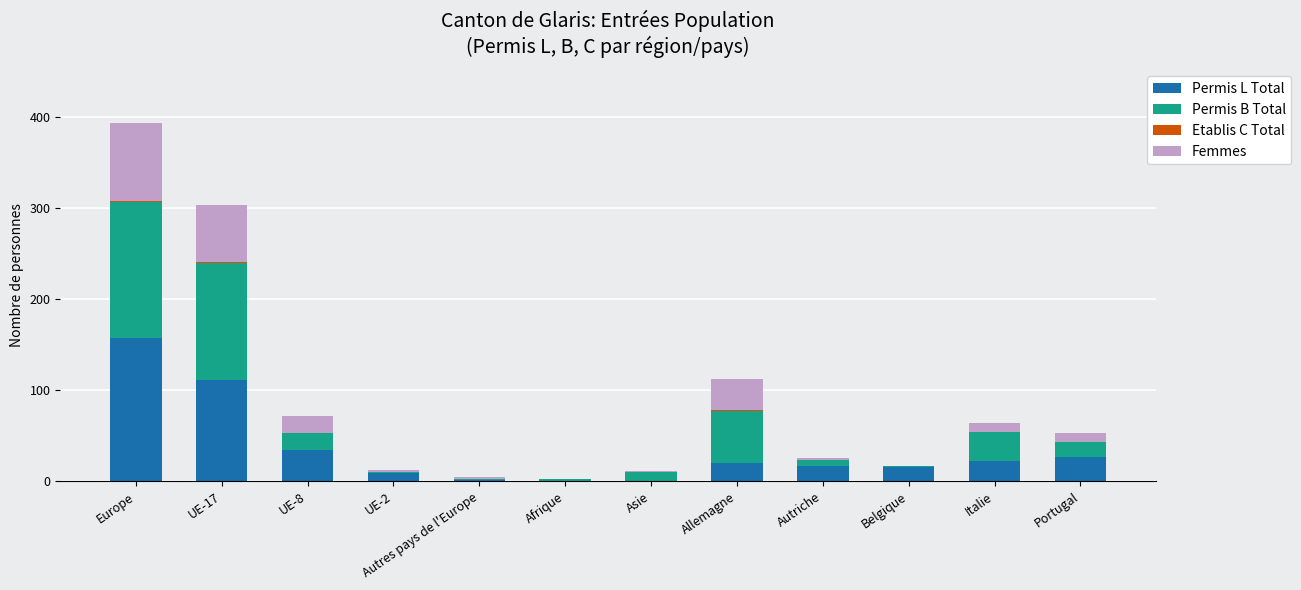

At which category is the sum across all series the highest?

Europe